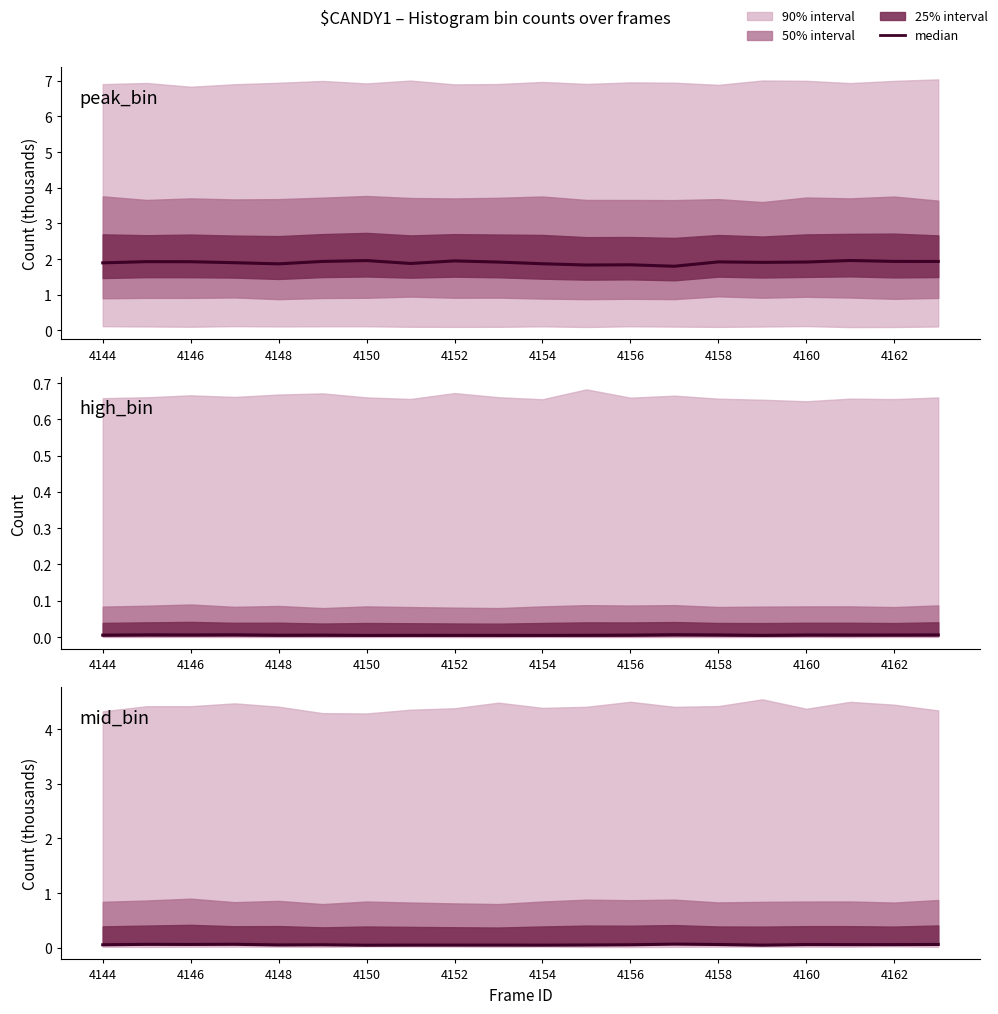

Is it true that the value at 17 is 0.1?

True